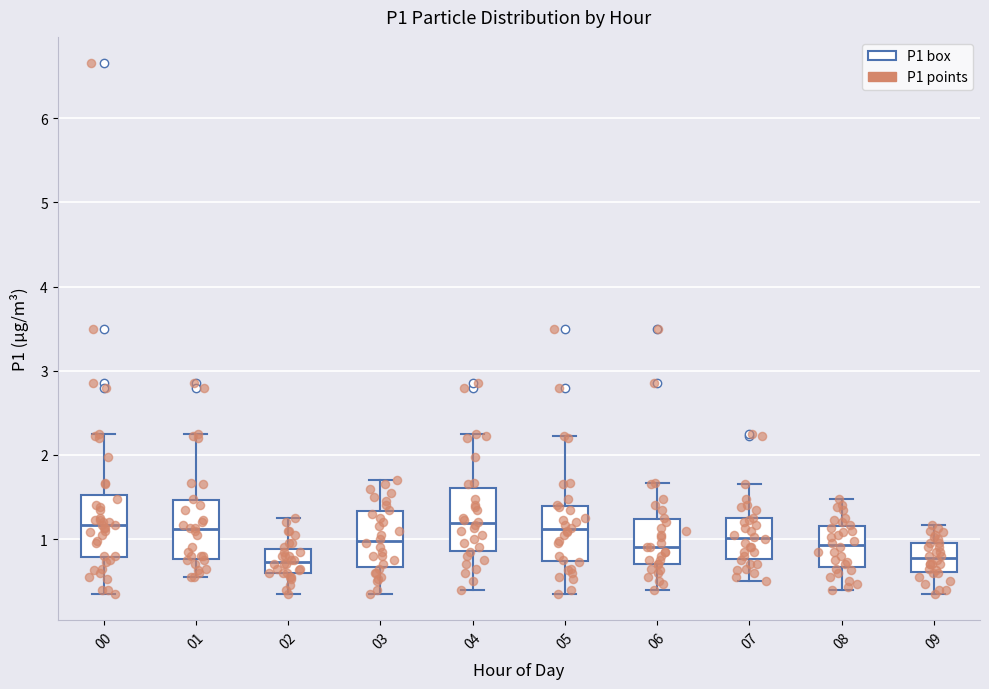

Reading left to right, transcribe this box plot: for each box, give where its median line is, the range the box spans, and where its two whiskers end, as read against the y-axis. The values are not printed on the chart, so give them approximately, as read against the axis.

00: median 1.2, box 0.8 to 1.5, whiskers 0.4 to 2.3
01: median 1.1, box 0.8 to 1.5, whiskers 0.6 to 2.3
02: median 0.7, box 0.6 to 0.9, whiskers 0.4 to 1.3
03: median 1.0, box 0.7 to 1.3, whiskers 0.4 to 1.7
04: median 1.2, box 0.9 to 1.6, whiskers 0.4 to 2.3
05: median 1.1, box 0.7 to 1.4, whiskers 0.4 to 2.2
06: median 0.9, box 0.7 to 1.2, whiskers 0.4 to 1.7
07: median 1.0, box 0.8 to 1.2, whiskers 0.5 to 1.7
08: median 0.9, box 0.7 to 1.2, whiskers 0.4 to 1.5
09: median 0.8, box 0.6 to 1.0, whiskers 0.4 to 1.2